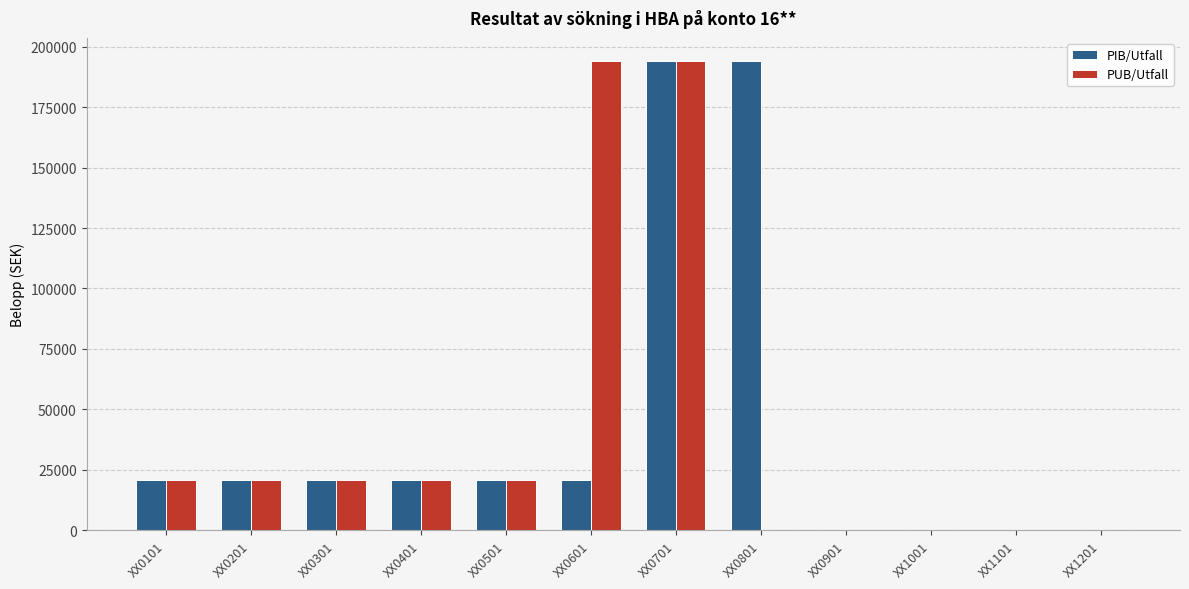

How many data points does each series have?

12